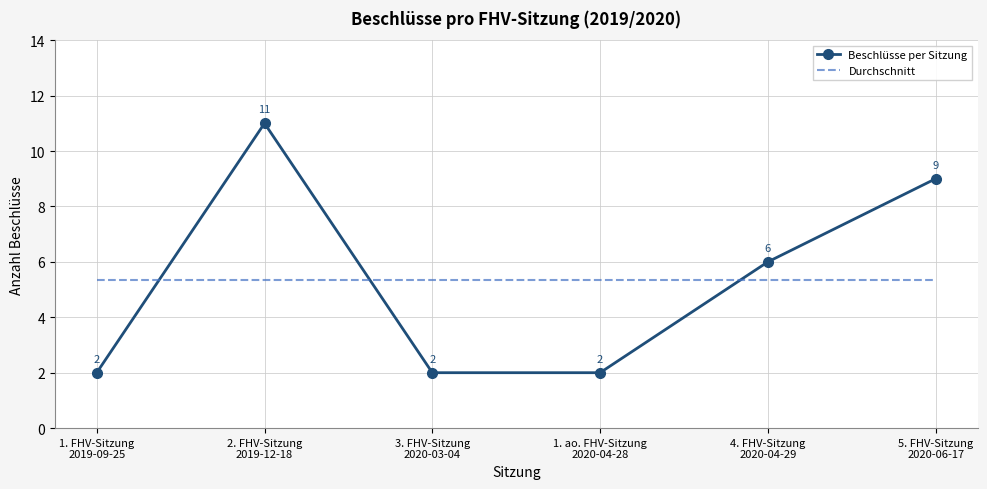

What is the sum of the Durchschnitt values at 2. FHV-Sitzung
2019-12-18 and 1. ao. FHV-Sitzung
2020-04-28?

10.7